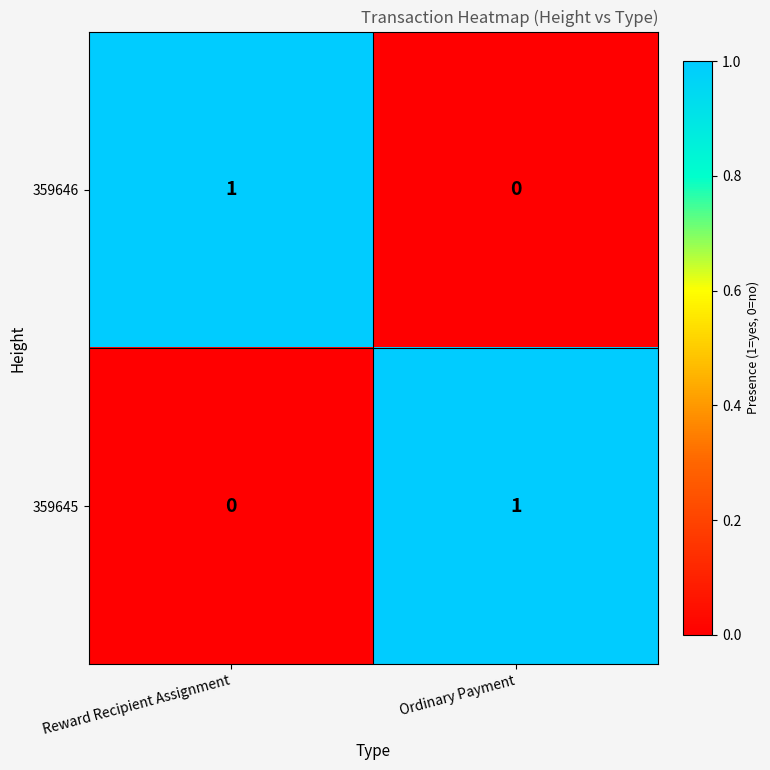

Which category has the highest value in the 359645 series?

Ordinary Payment